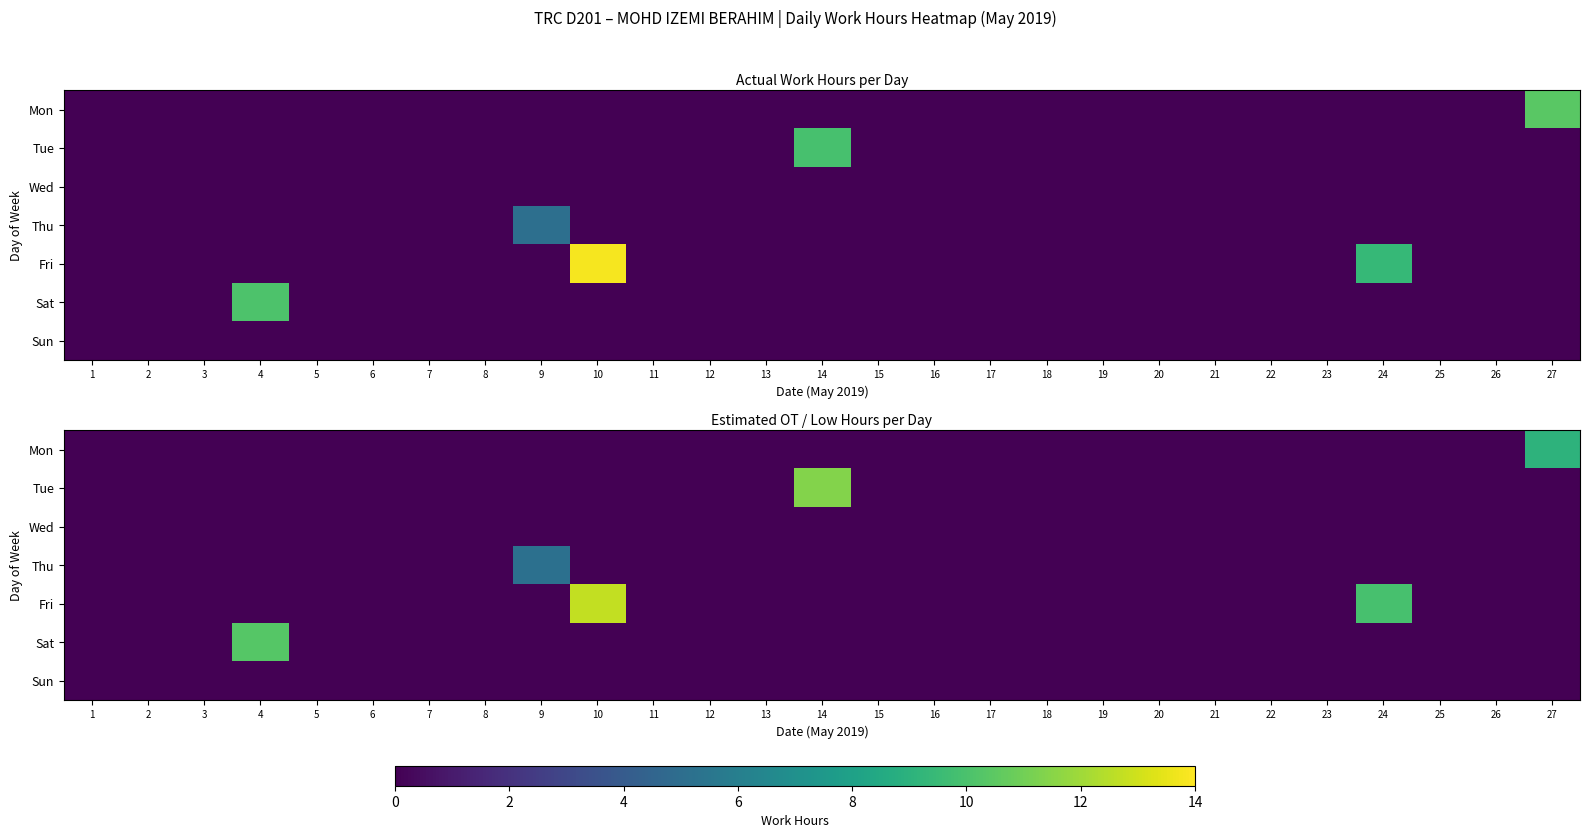

The value of row_2 at 11 is 0.0. True or false?

True